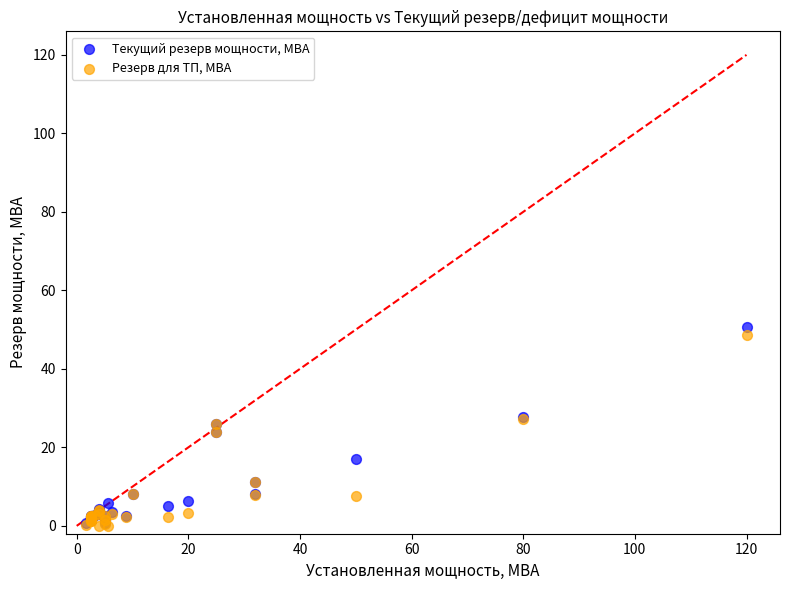

Which series has the largest Y range (max minus min)?

Текущий резерв мощности, МВА